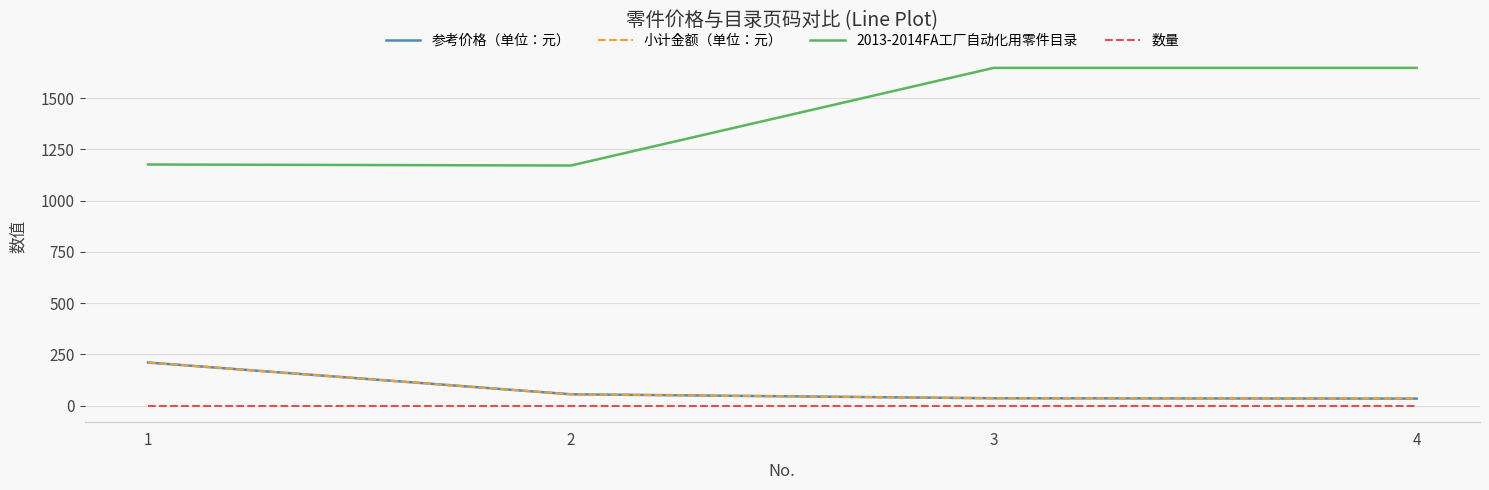

The value of 2013-2014FA工厂自动化用零件目录 at 1 is 1176.0. True or false?

True